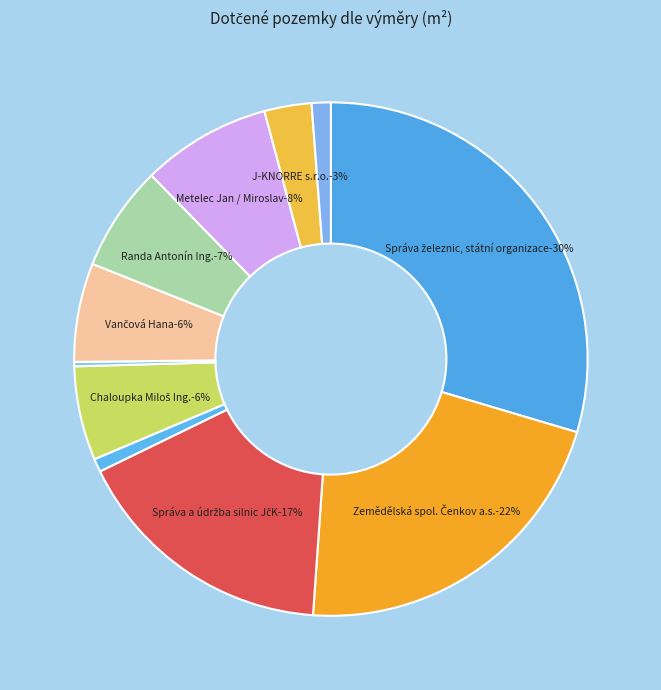

What is the smallest slice in the pie chart?

Daněk František Ing.